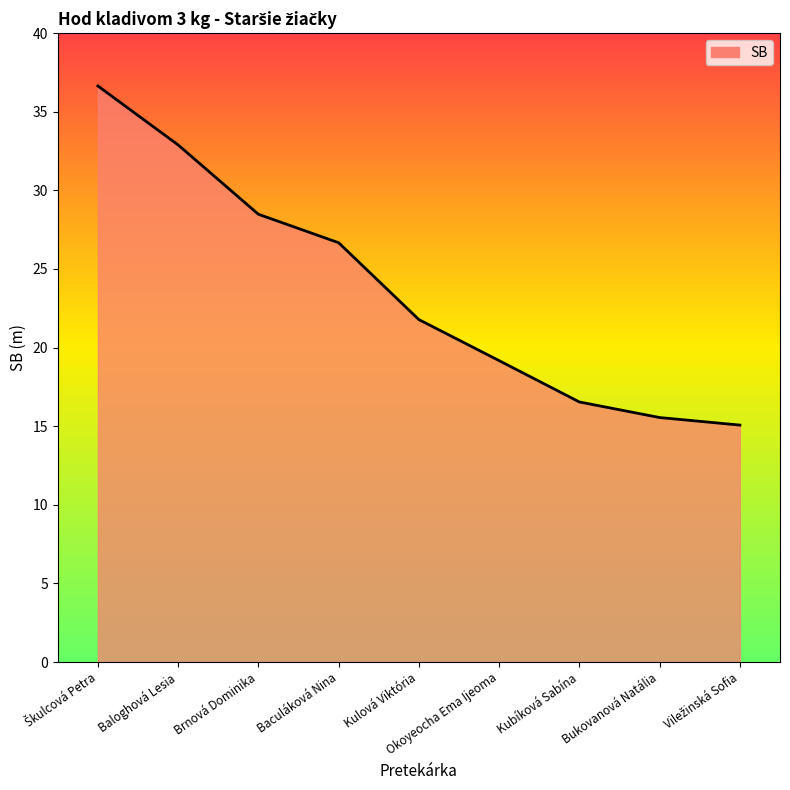

Is it true that the value at Brnová Dominika is 28.5?

True